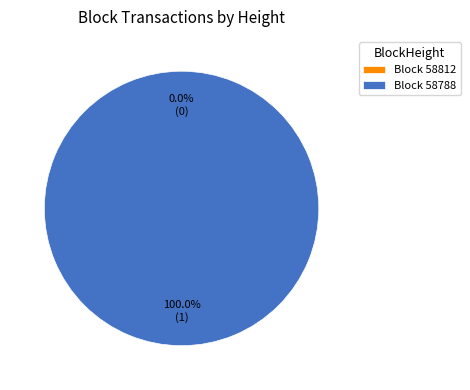

True or false: 58812 accounts for 1% of the total.

False